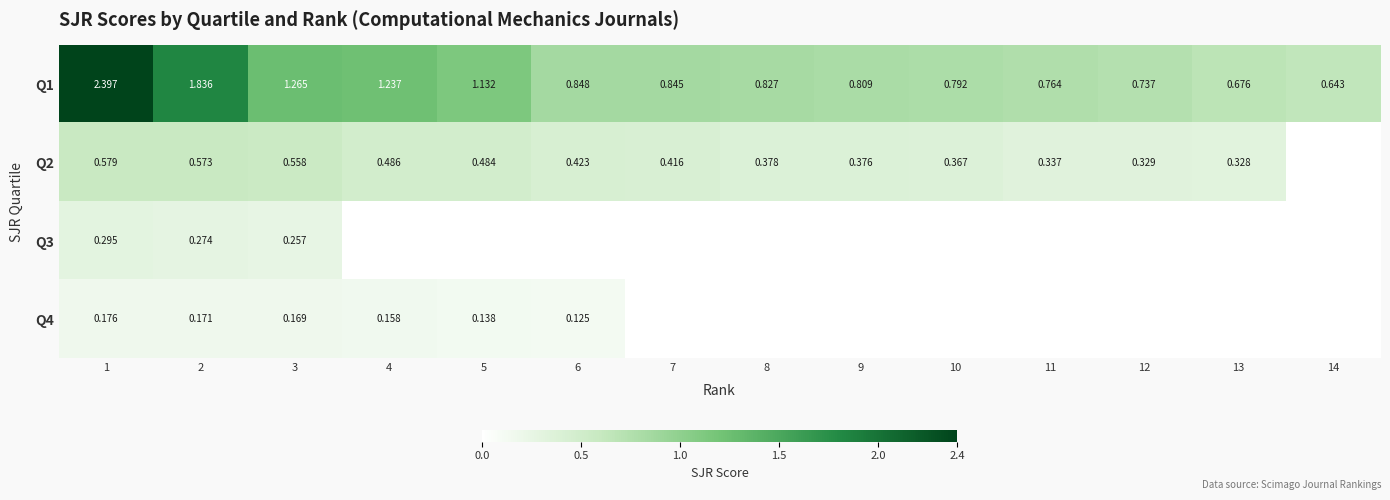

What is the approximate value of Q2 at 7?

0.4